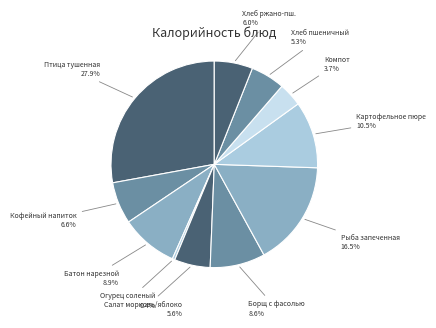

True or false: Хлеб пшеничный accounts for 5% of the total.

True